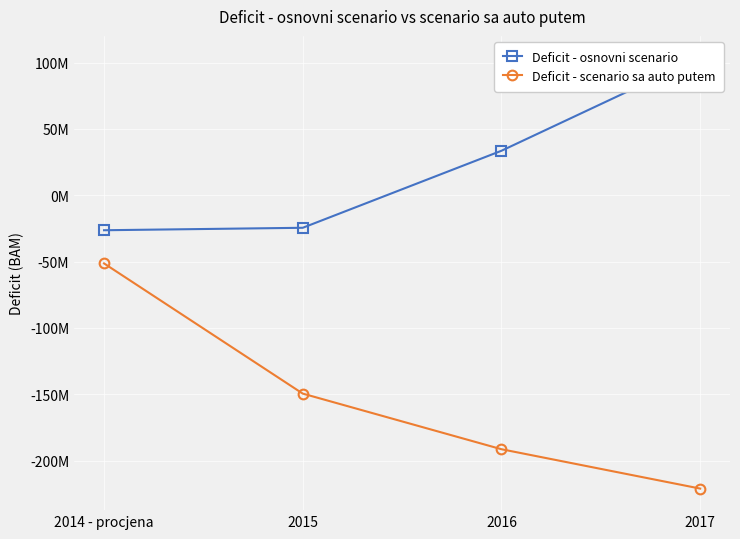

Reading right to left, list all the values displayed in this chart.

Deficit - osnovni scenario: 103834080.1	33498994.0	-24569497.4	-26424602.0
Deficit - scenario sa auto putem: -221165919.9	-191501006.0	-149569497.4	-51424602.0